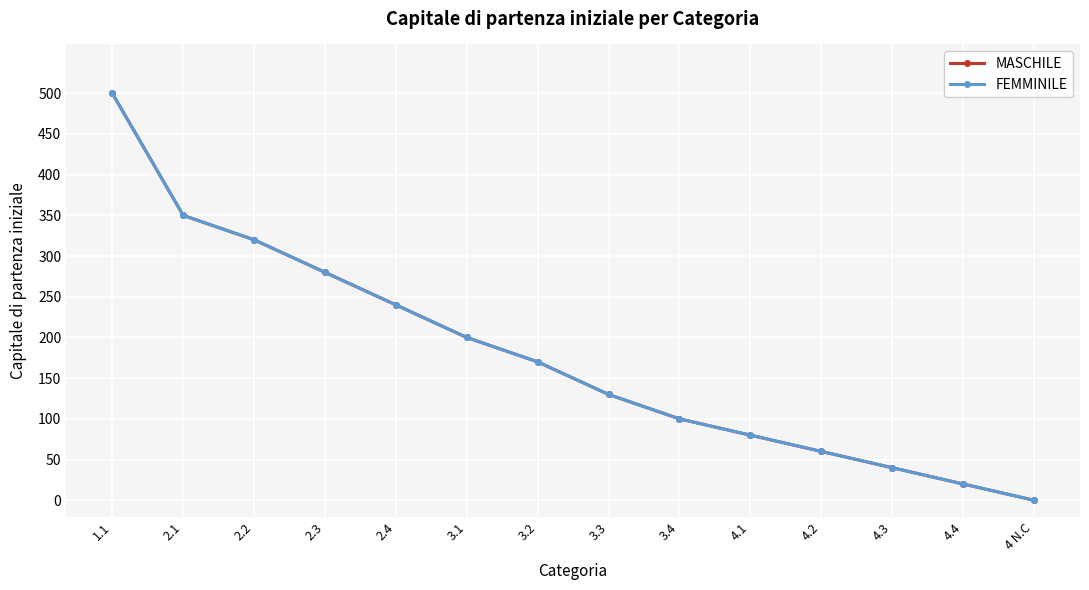

The value of FEMMINILE at 3.4 is 100. True or false?

True